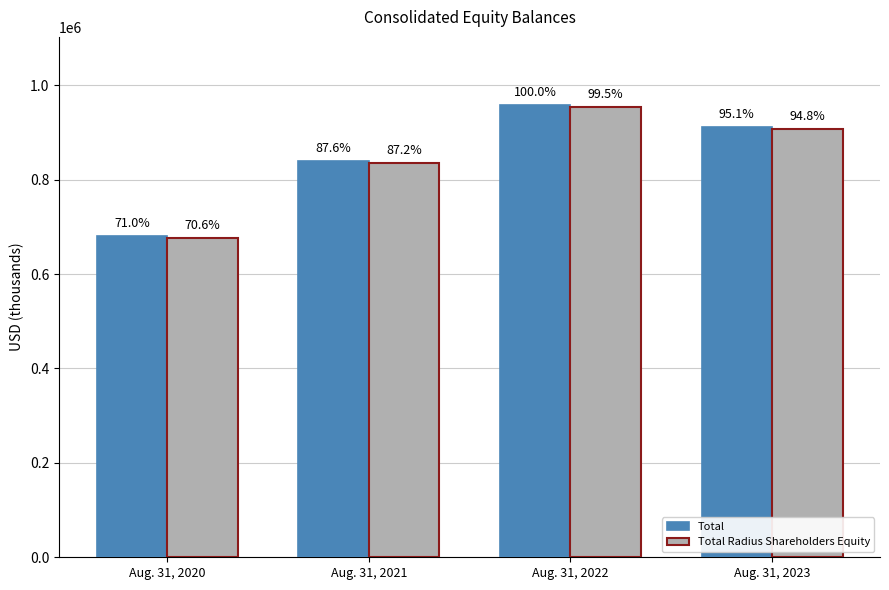

Is the value of Total Radius Shareholders Equity at Aug. 31, 2022 greater than the value of Total at Aug. 31, 2020?

Yes